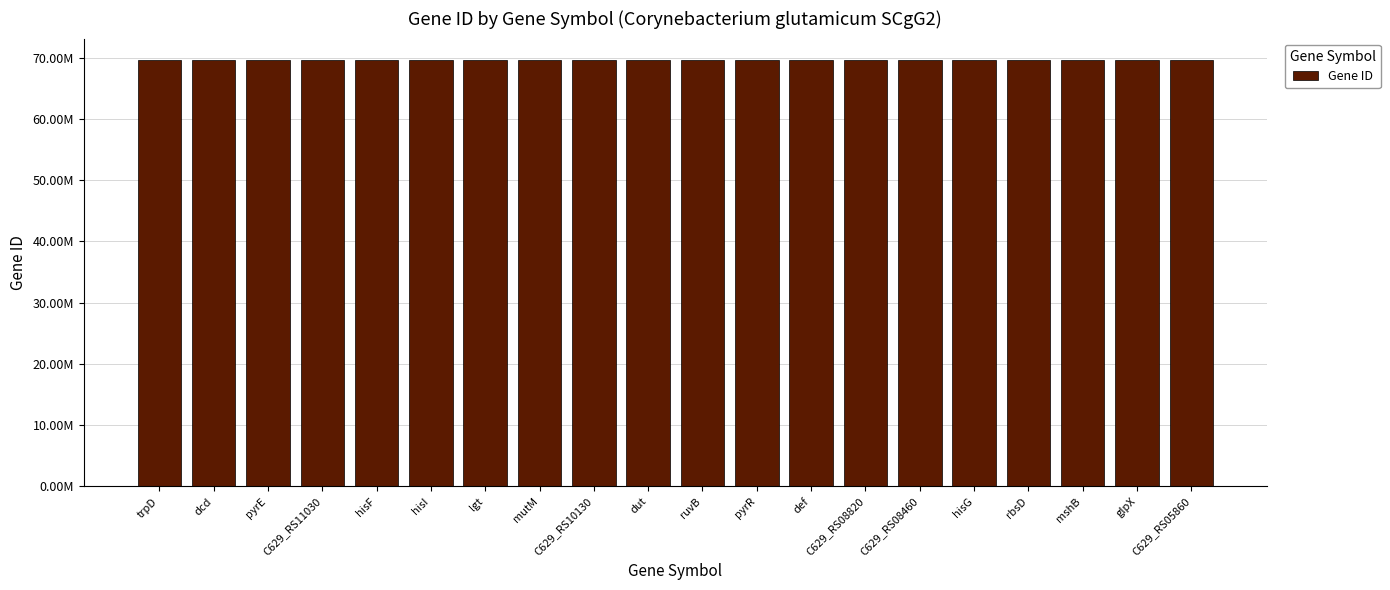

Which label corresponds to the smallest value in the chart?

C629_RS05860